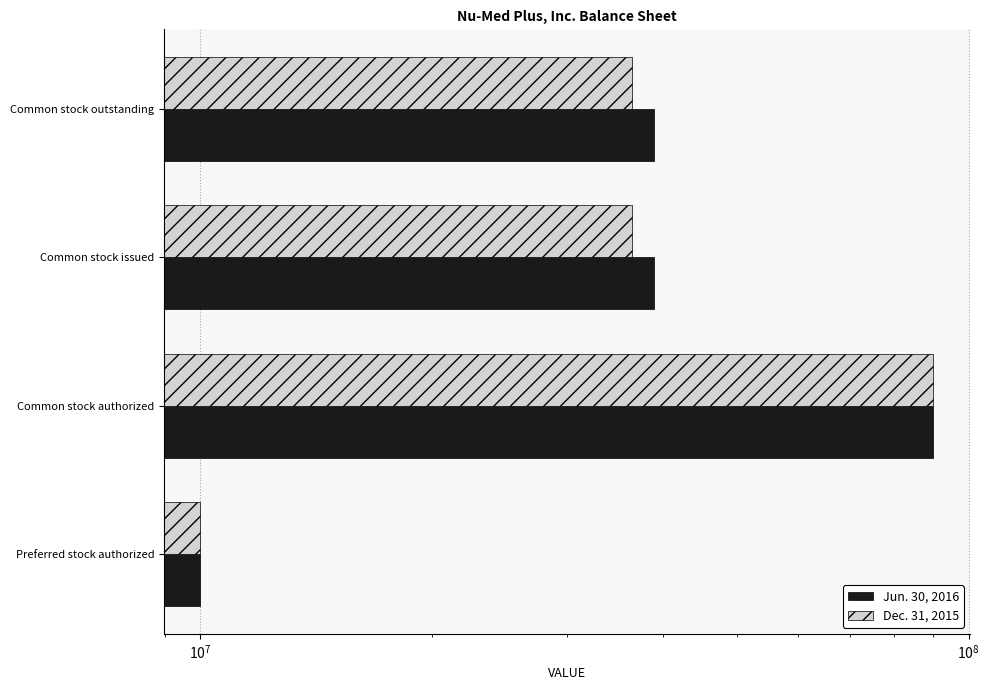

What is the sum of all Dec. 31, 2015 values?

172948488